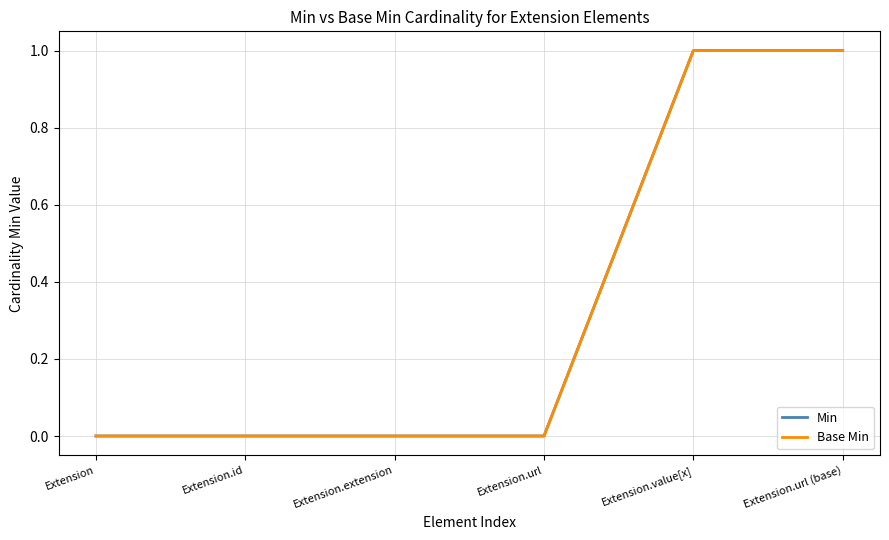

Does the chart have visible grid lines?

Yes